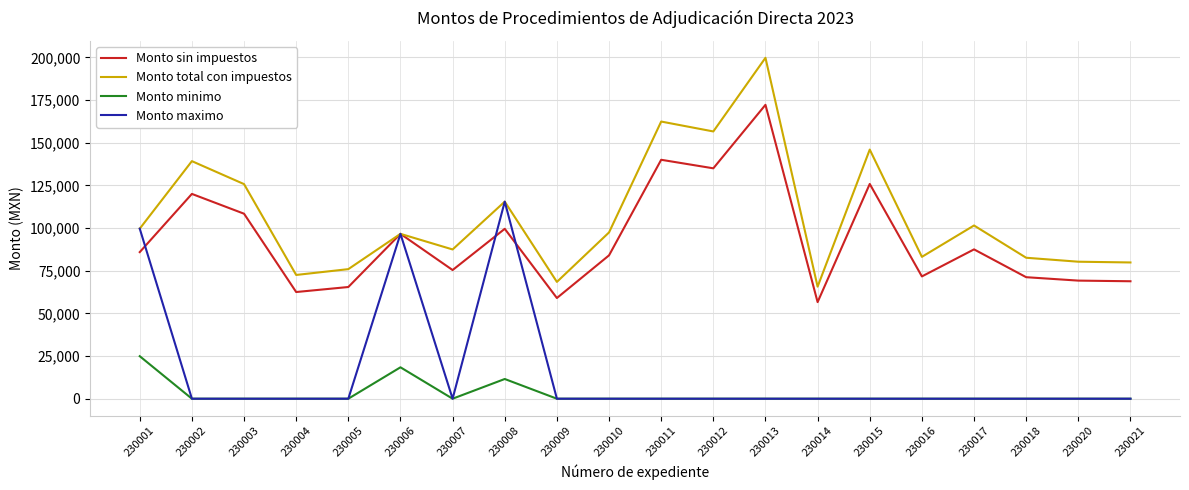

Read the Monto maximo value at 230006.

96600.0